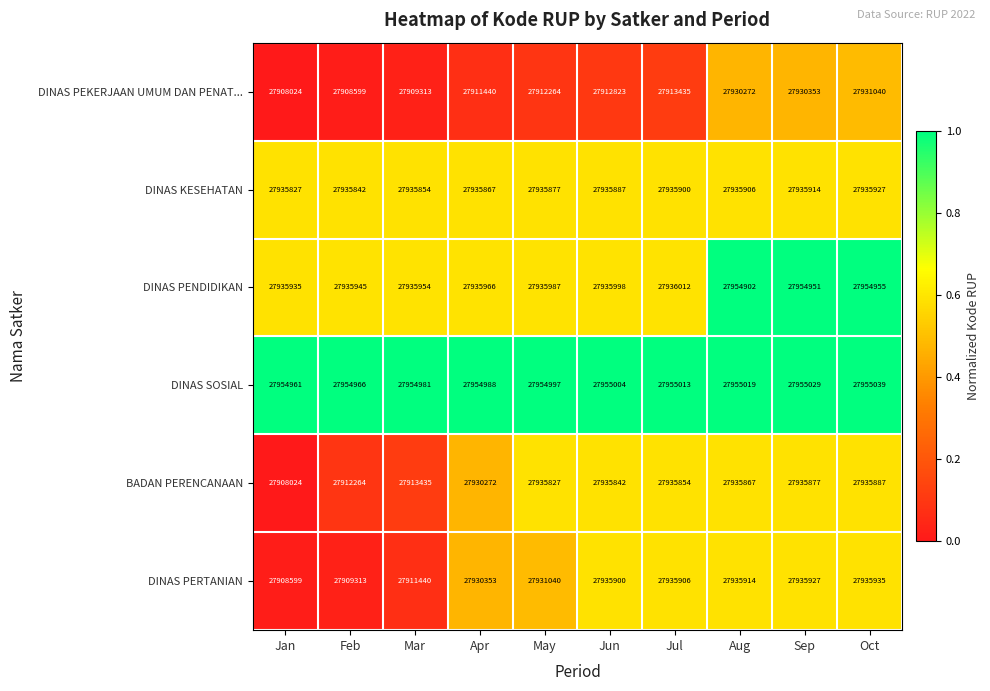

Where is DINAS SOSIAL nearest to the value 27955000?

May